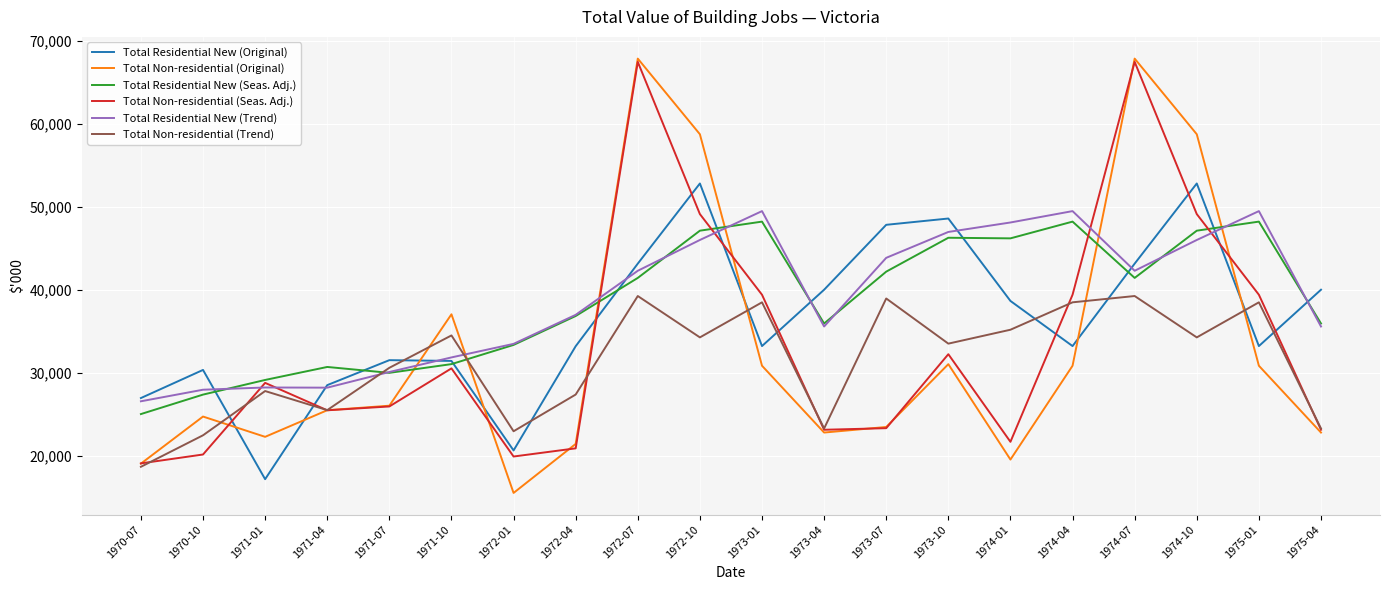

What is the total value across all series at 1974-07?

301378